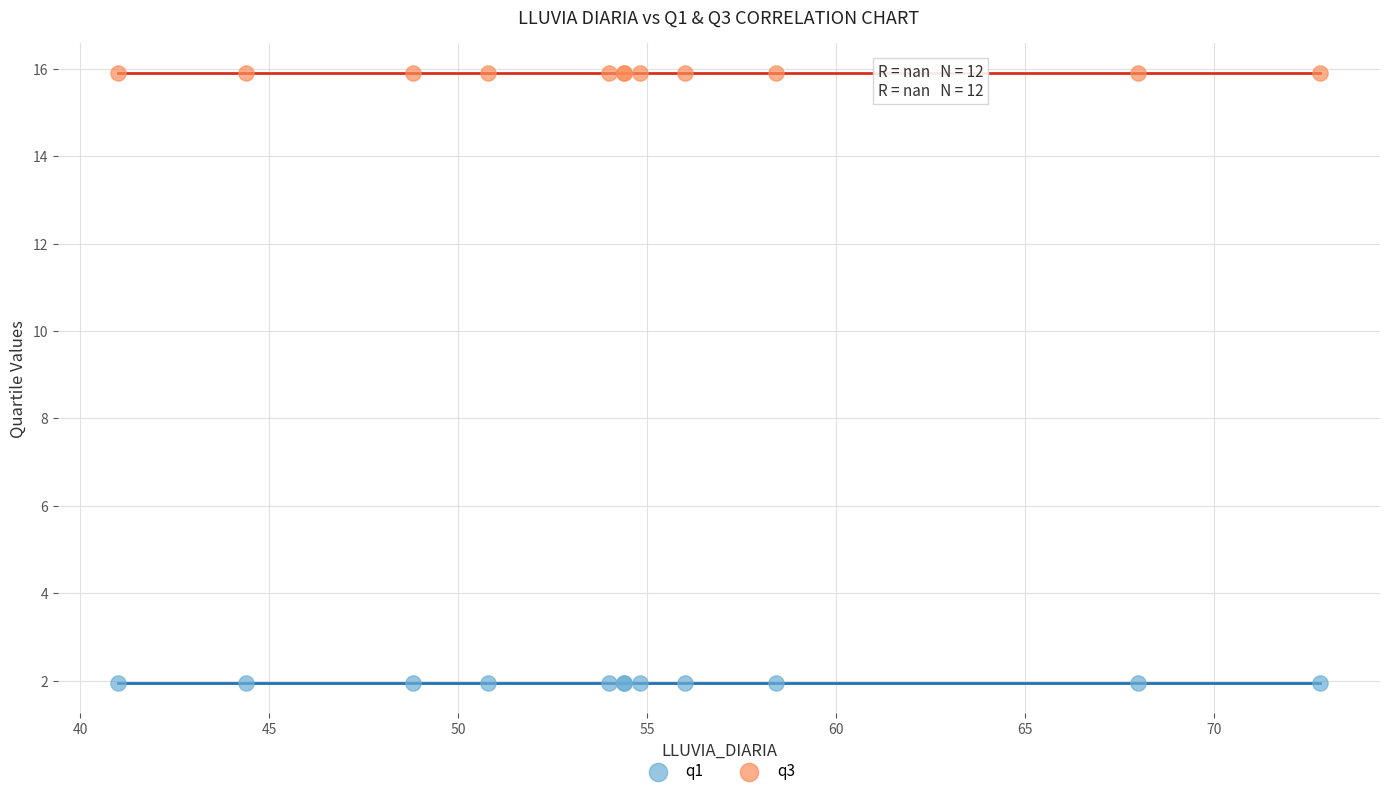

Which series contains the highest Y value?

q3